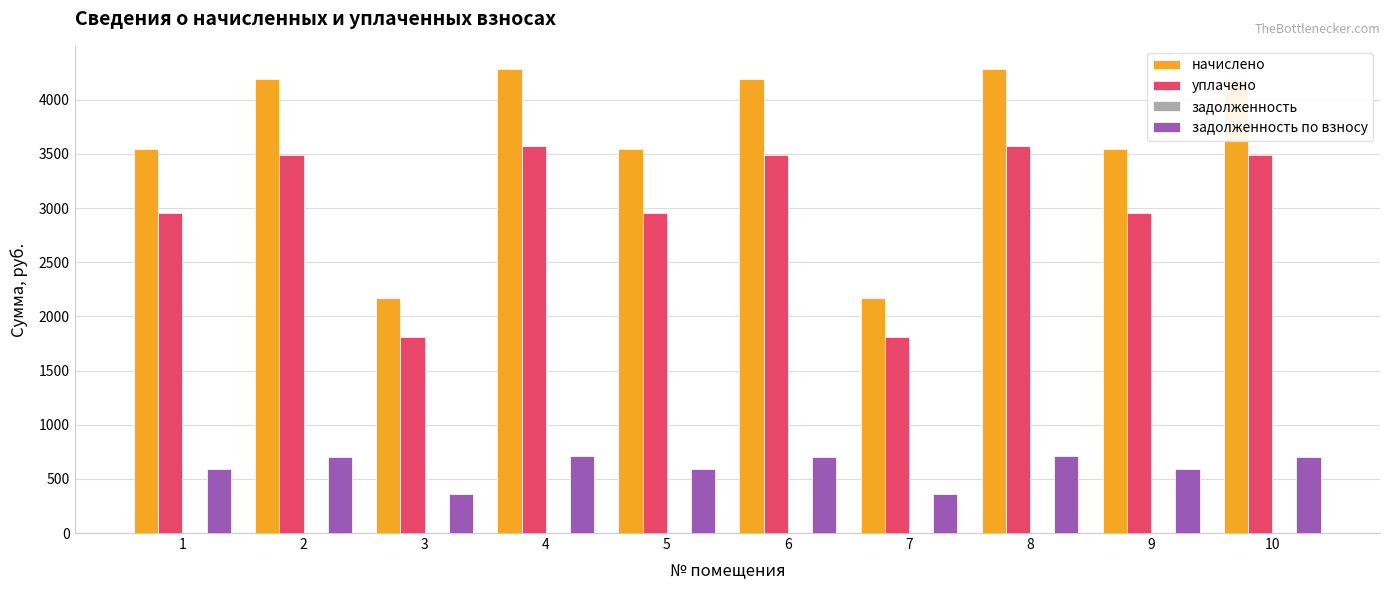

Which series changed the most between 8 and 9?

начислено